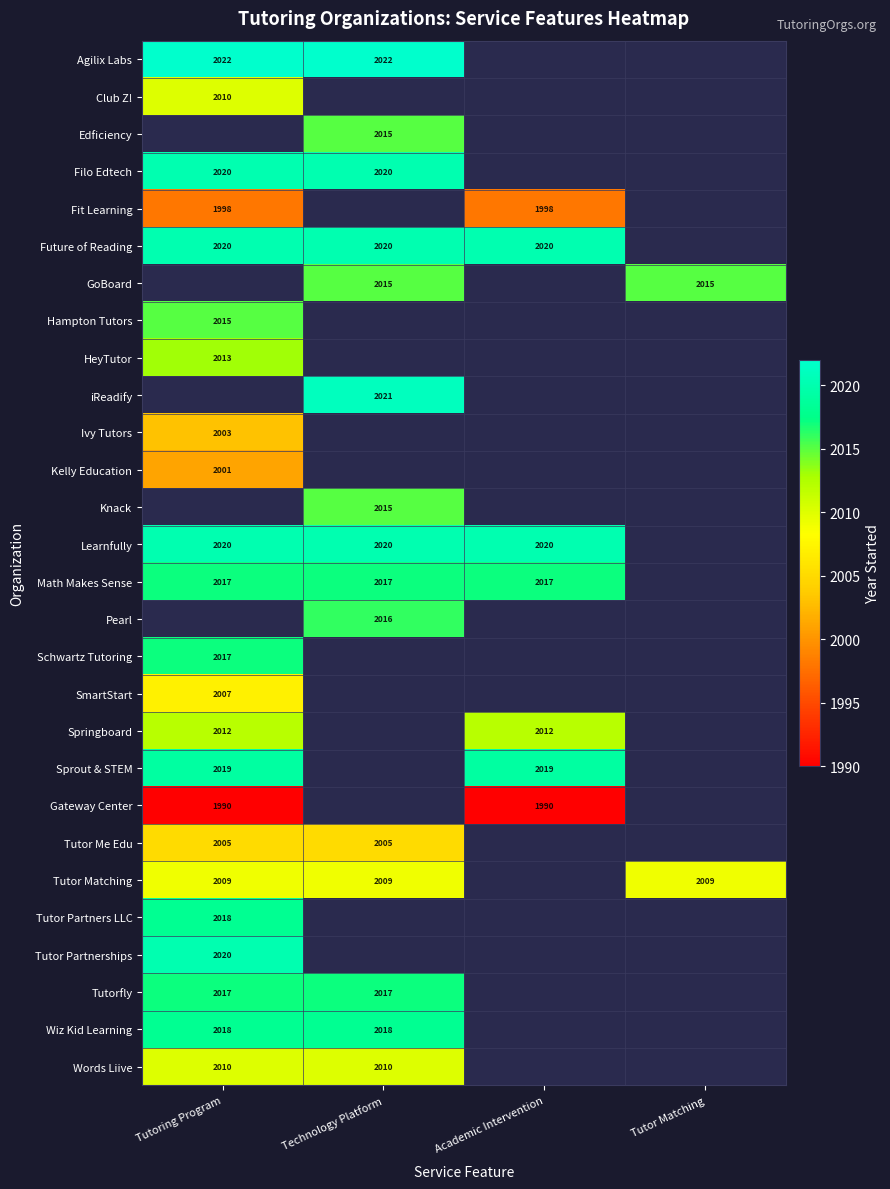

Which category has the lowest value across all series?

Tutoring Program